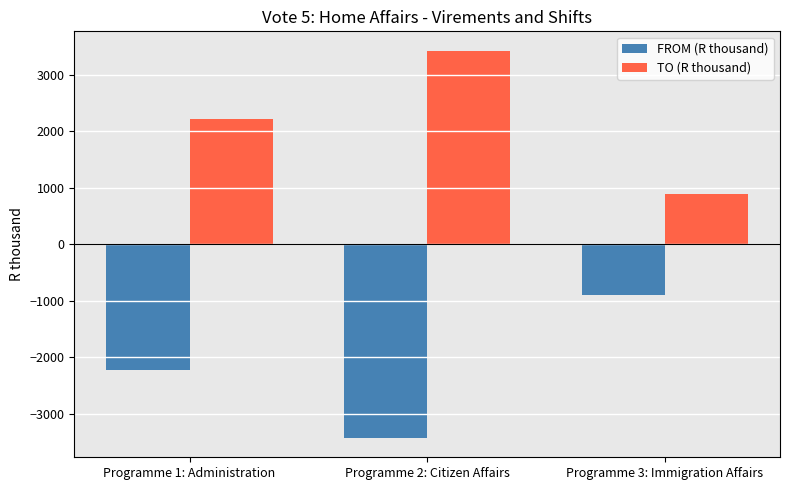

How many groups of bars are there?

3